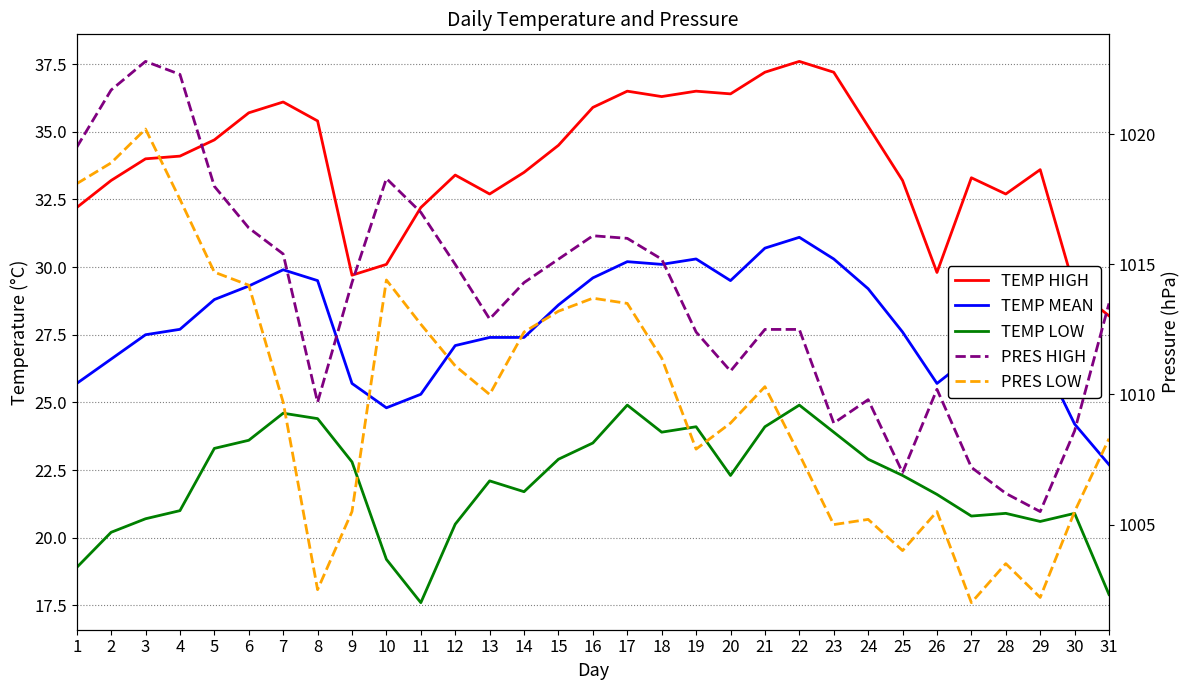

What is the greatest value displayed?

1022.8